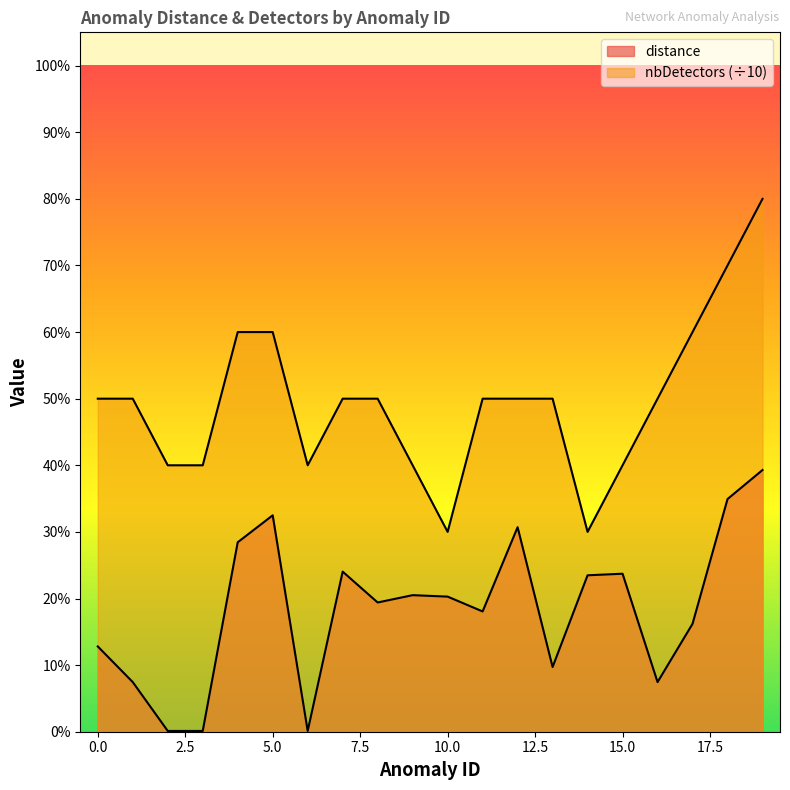

Which category has the lowest value in the nbDetectors series?

10